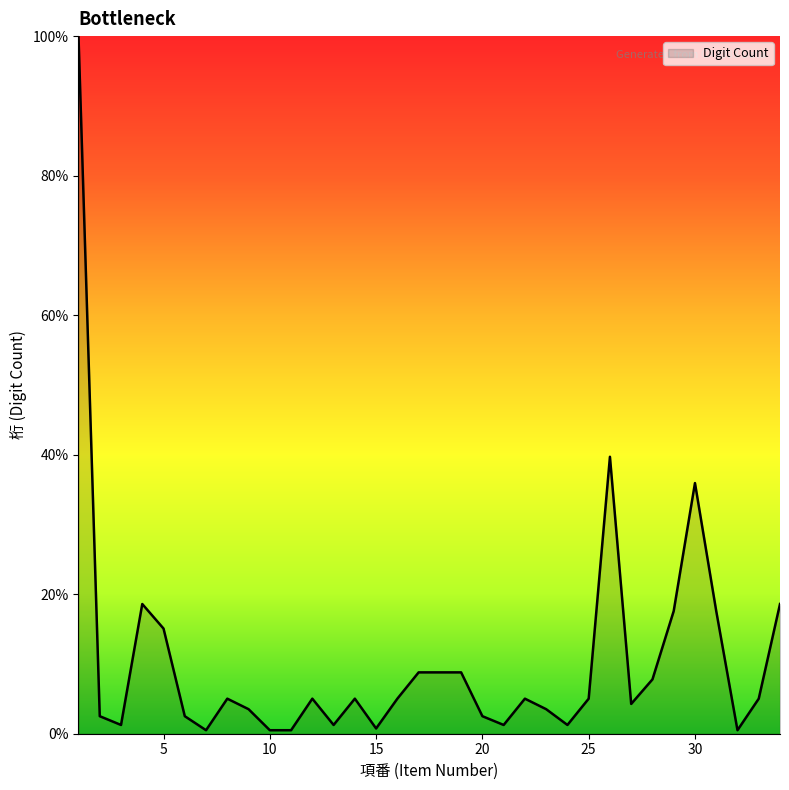

What is the greatest value displayed?

100.0